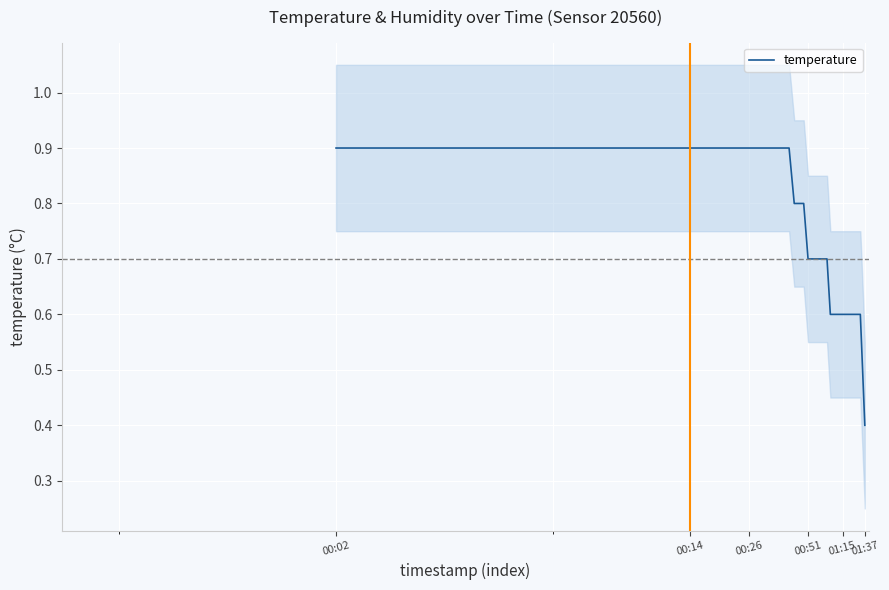

Is it true that the value at 24 is 1.0?

False